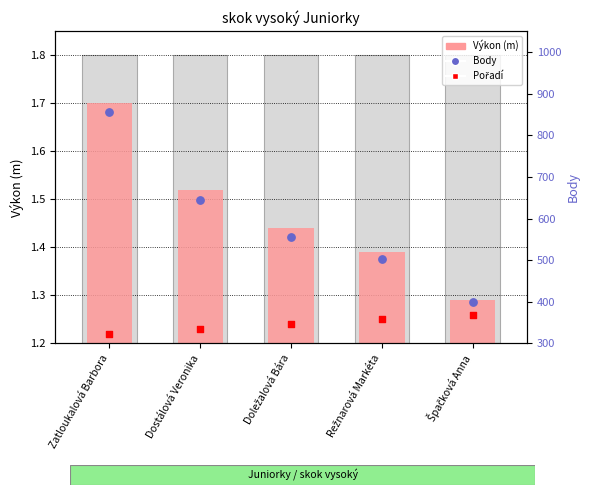

What is the total value across all series at Zatloukalová Barbora?

856.2